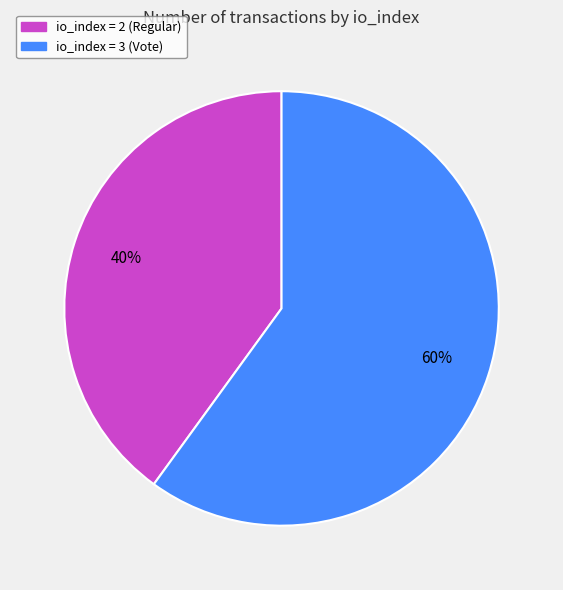

Does any single category account for the majority?

Yes